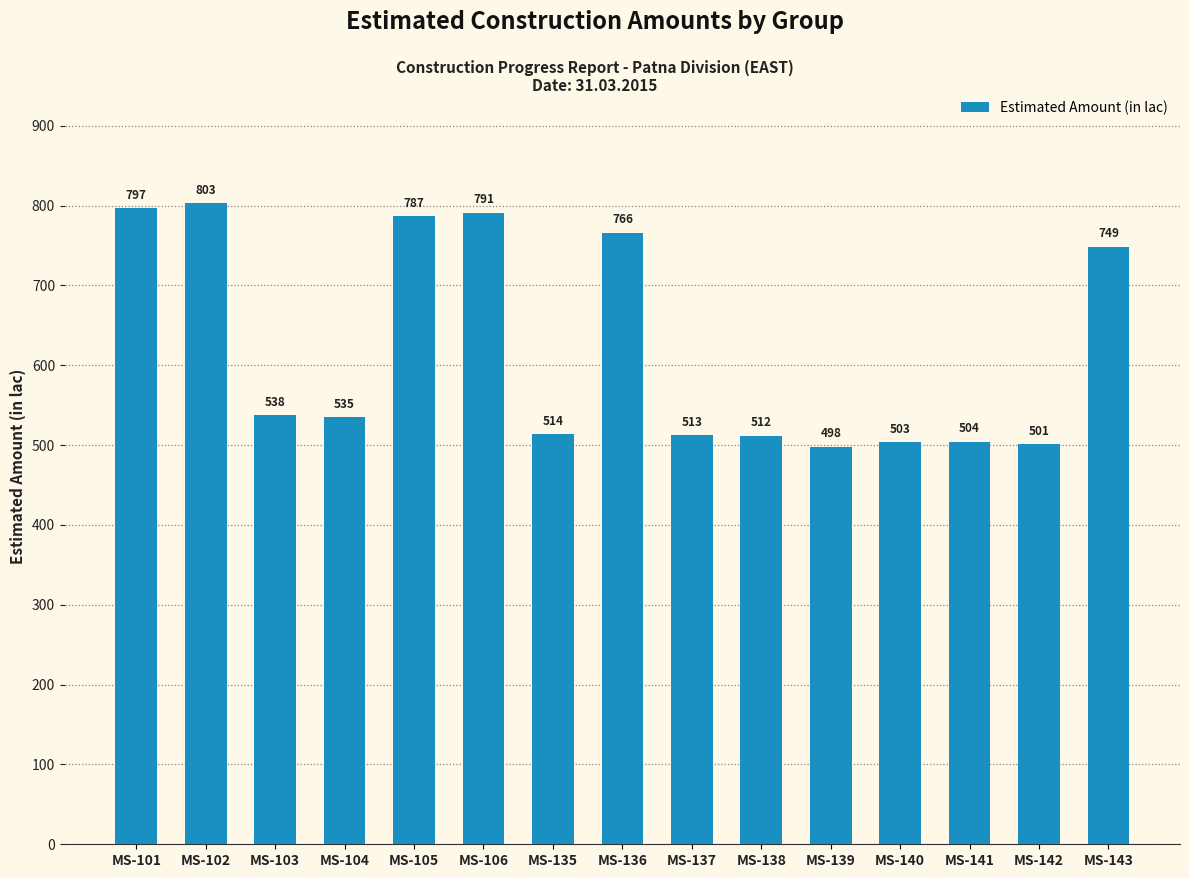

Is it true that the value at MS-101 is 1234.7?

False